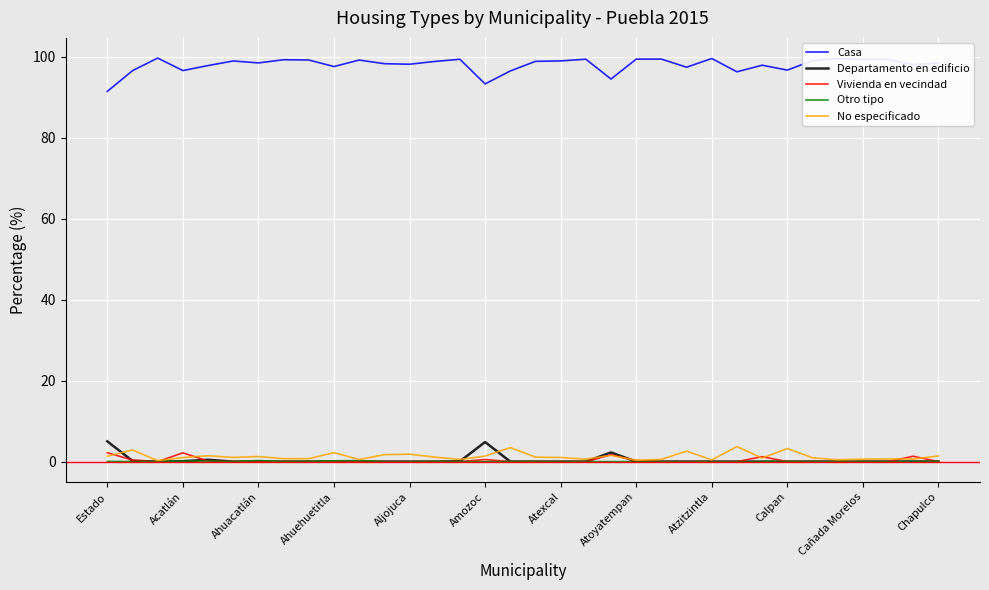

True or false: Casa and Otro tipo intersect in this chart.

False